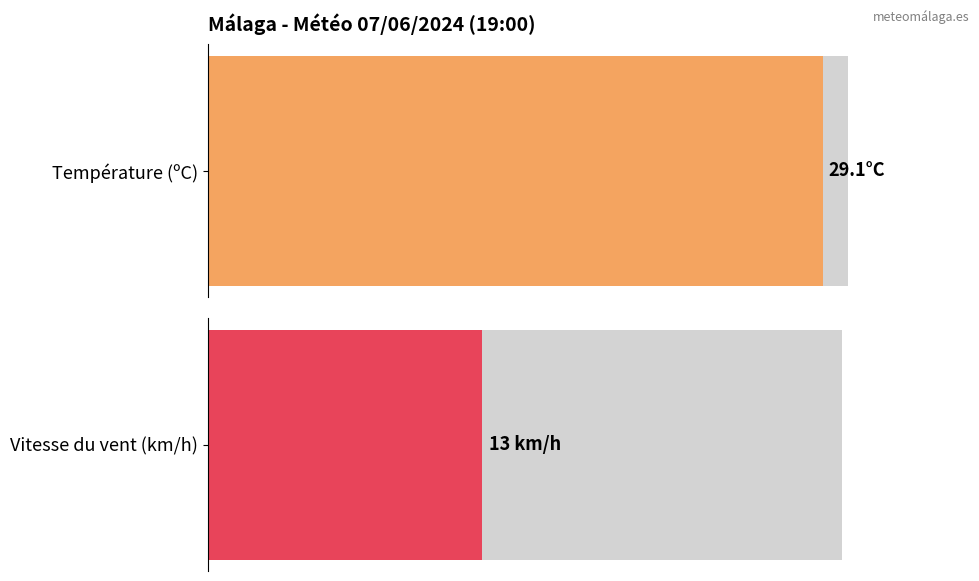

Rank the series at 09:00 from highest to lowest value.

Température (ºC), Vitesse du vent (km/h)